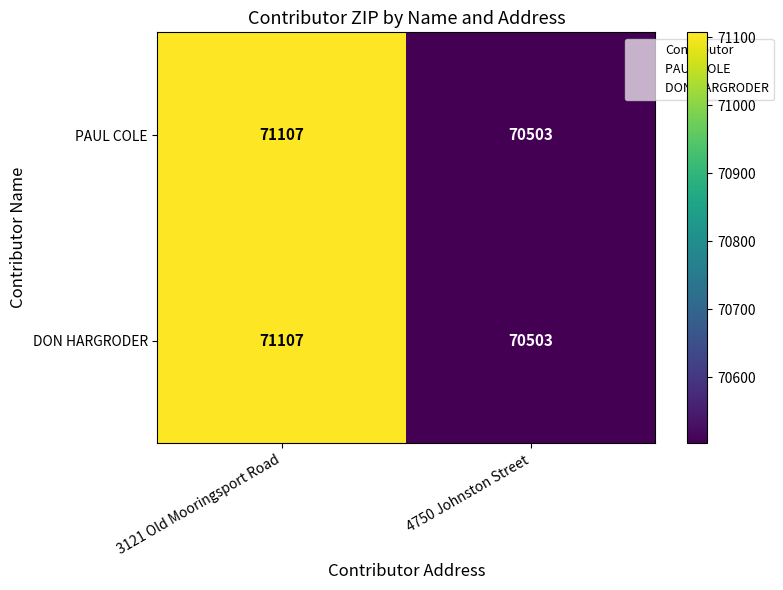

The PAUL COLE series shows 126744 at 3121 Old Mooringsport Road. True or false?

False